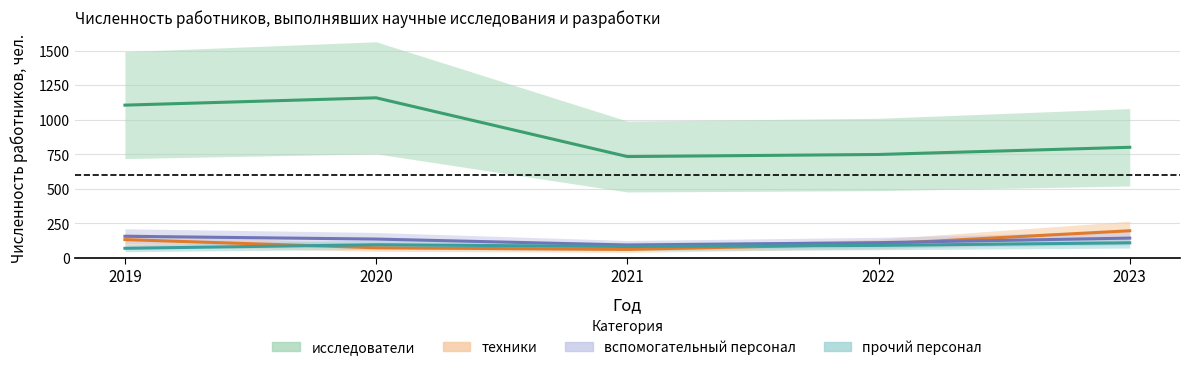

Is this an area chart (filled region under the line)?

No